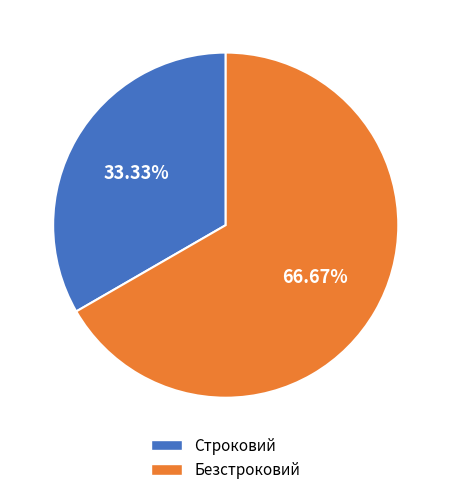

How many segments does this pie chart have?

2